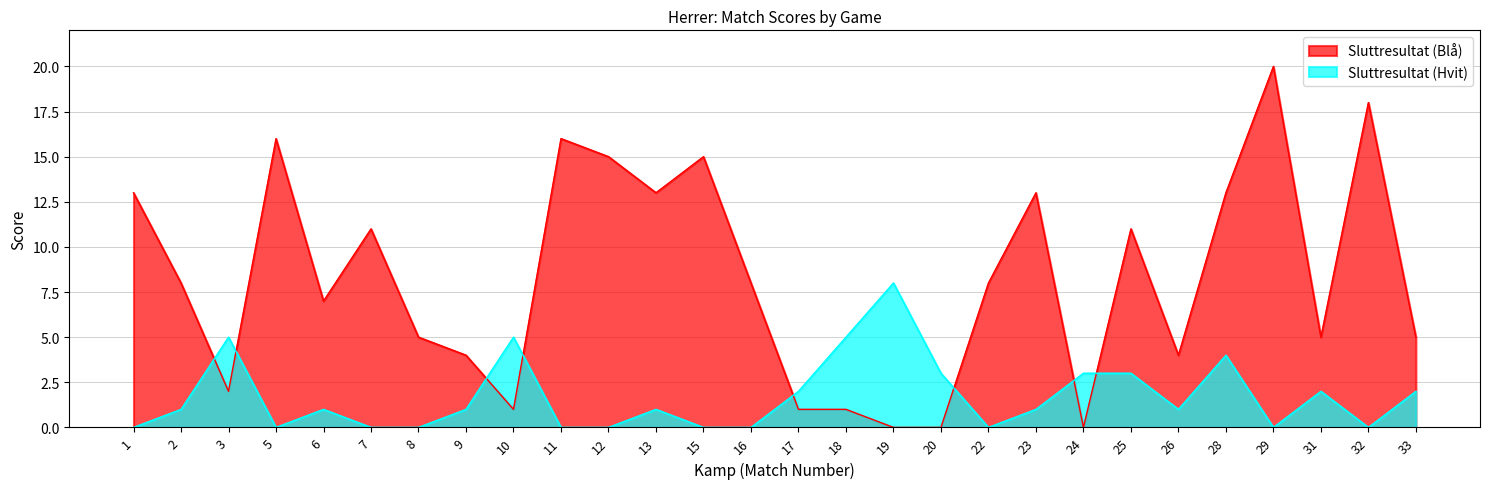

Which series has the widest spread of values?

Sluttresultat (Blå)